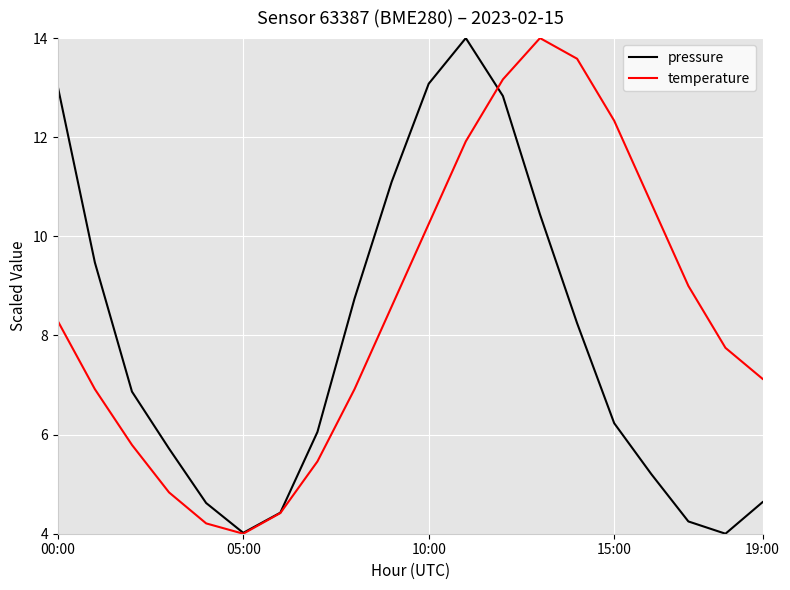

Does the chart display data point markers on the line(s)?

No